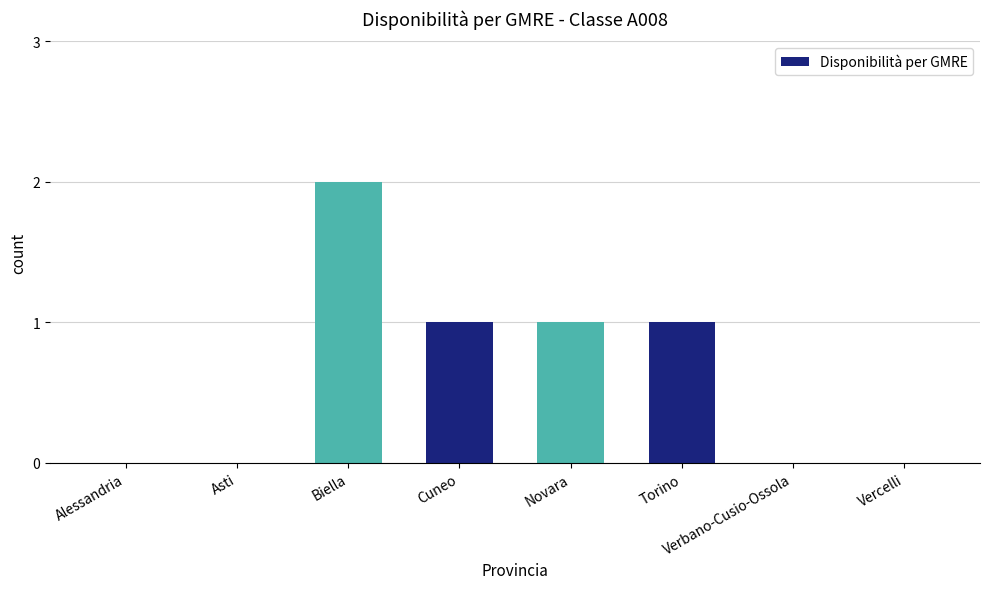

Count the number of categories in the chart.

8